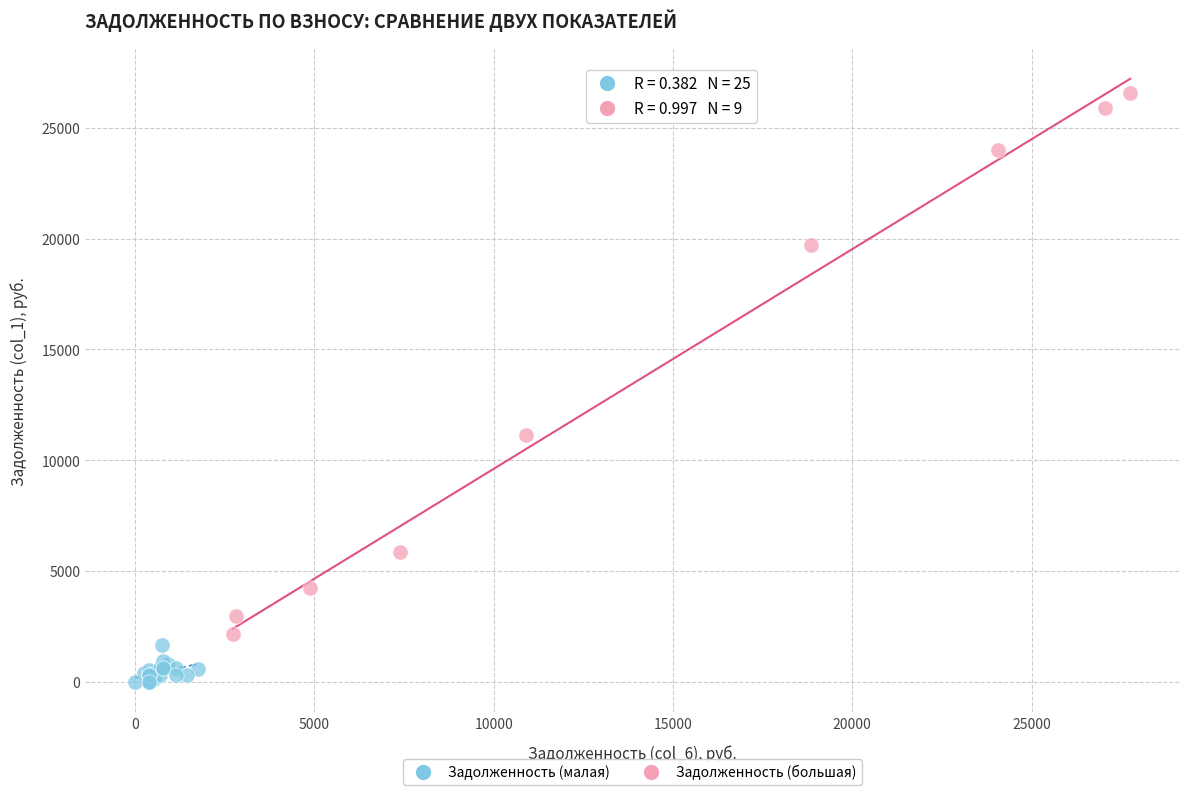

Which series has the widest spread of Y values?

Задолженность (большая)